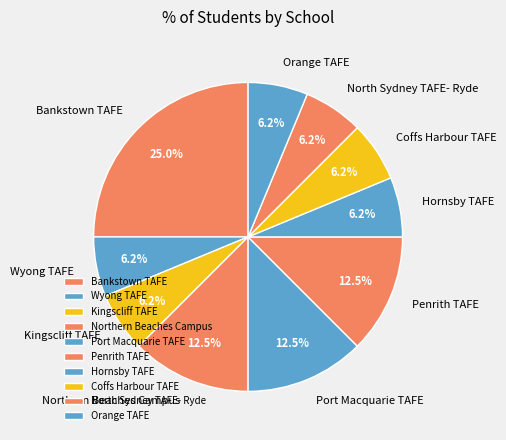

To the nearest percent, what is the difference between the largest and smallest slice percentages?

19%